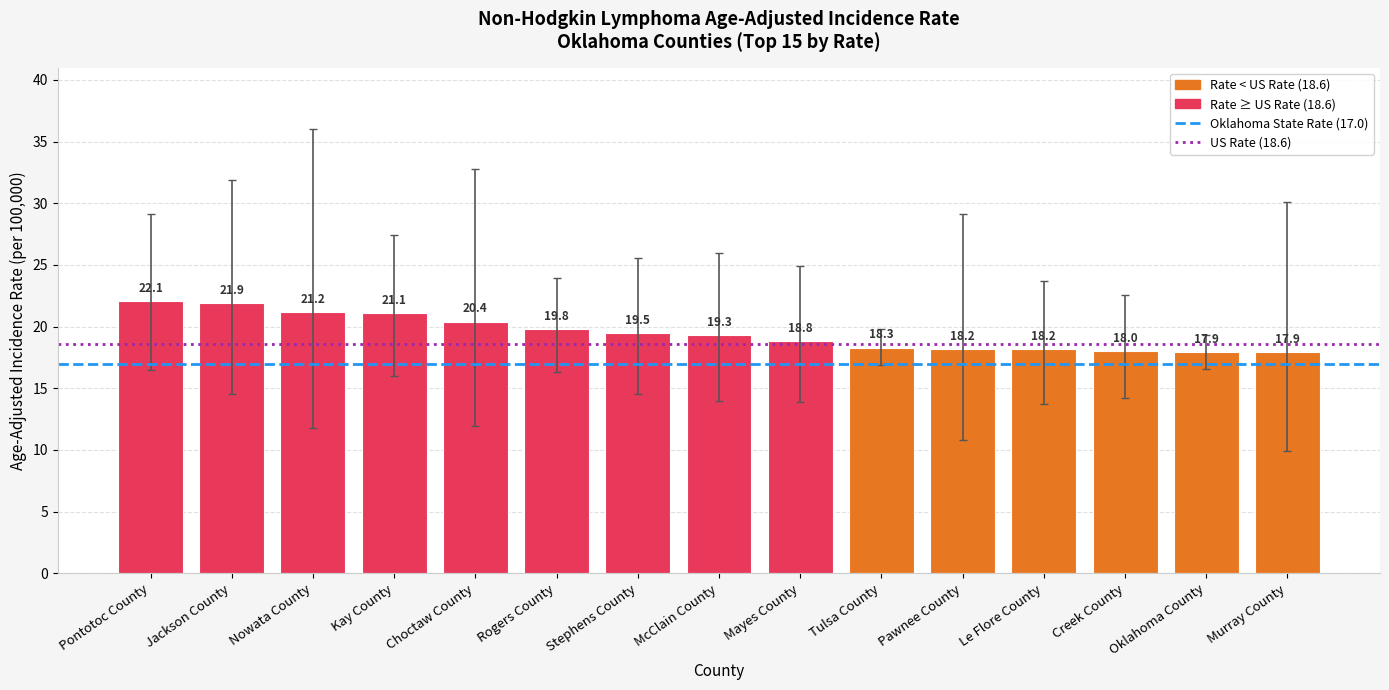

What is the change in value from Choctaw County to Creek County?

-2.4